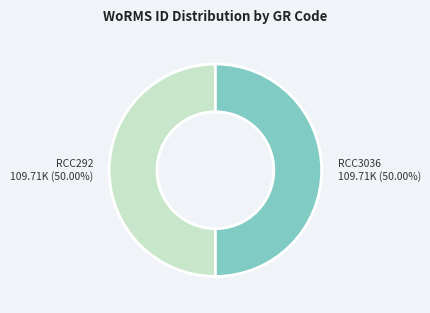

What is the ratio of the value at RCC3036 109.71K (50.00%) to the value at RCC292 109.71K (50.00%)?

1.0